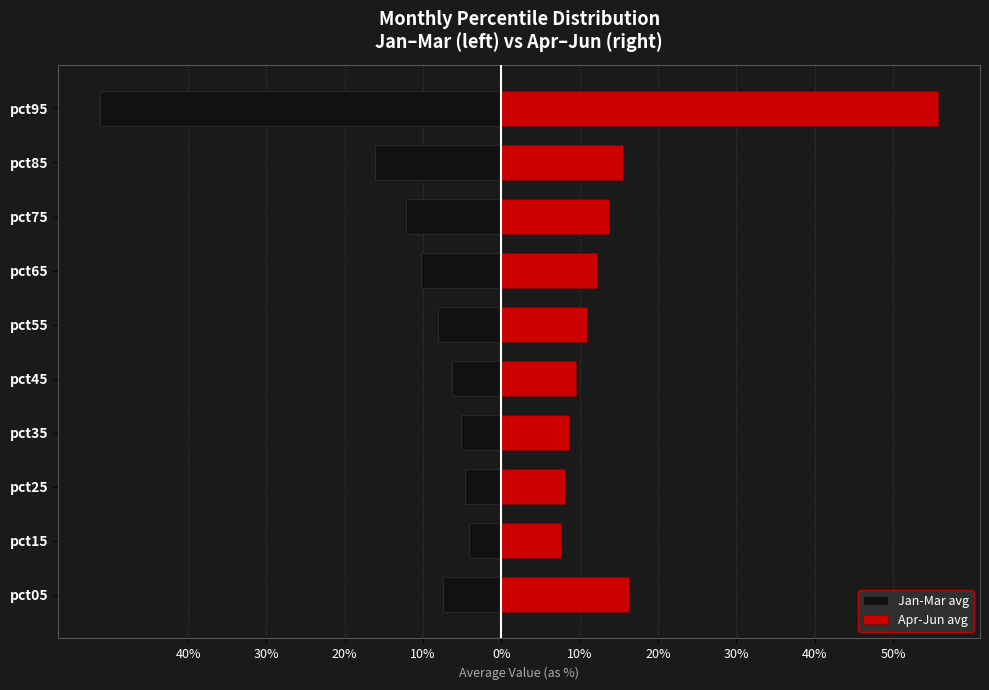

What is the difference between the highest and lowest values at 40%?

0.2